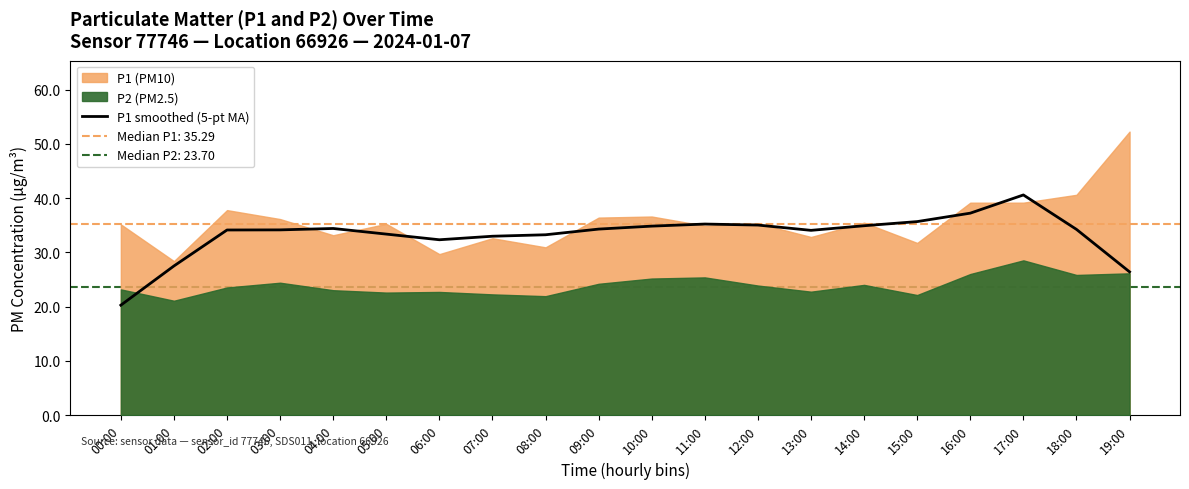

Rank the categories by value from highest to lowest.

17:00, 16:00, 15:00, 11:00, 12:00, 14:00, 10:00, 04:00, 09:00, 18:00, 03:00, 02:00, 13:00, 05:00, 08:00, 07:00, 06:00, 01:00, 19:00, 00:00